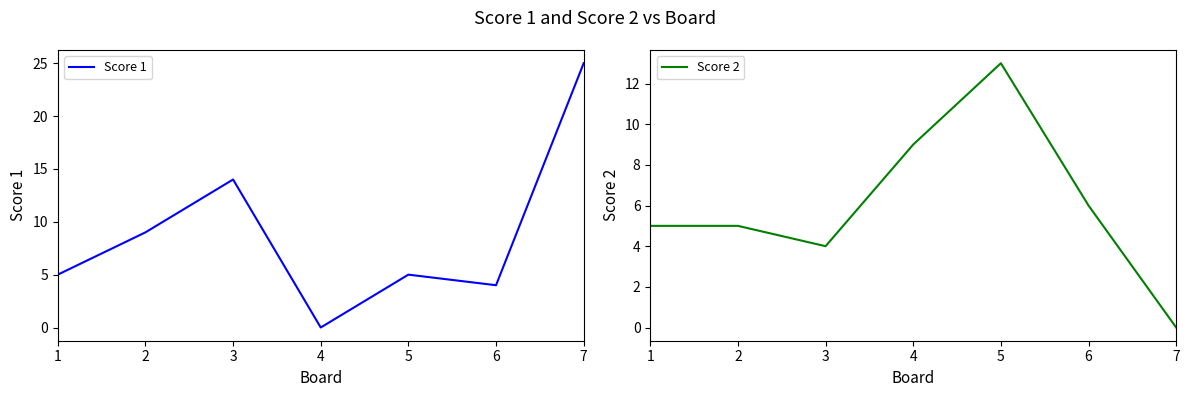

At which category is the sum across all series the highest?

7